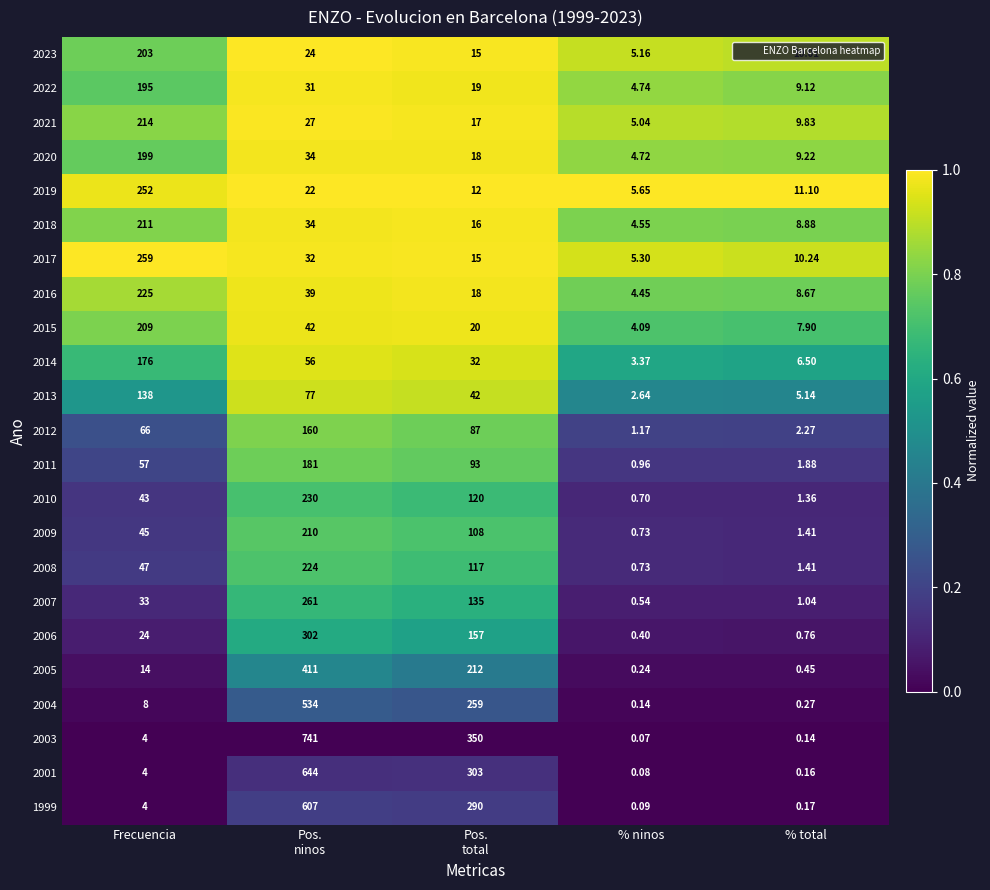

At which label does 2023 reach its peak?

Frecuencia